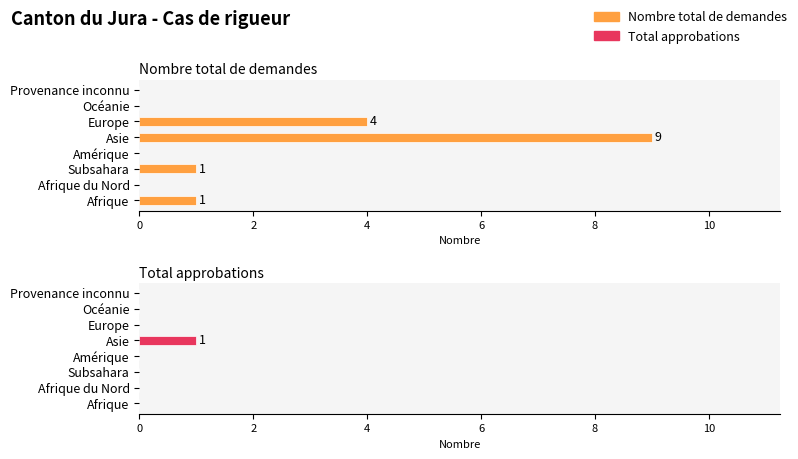

How many data points in Nombre total de demandes are above 1?

2